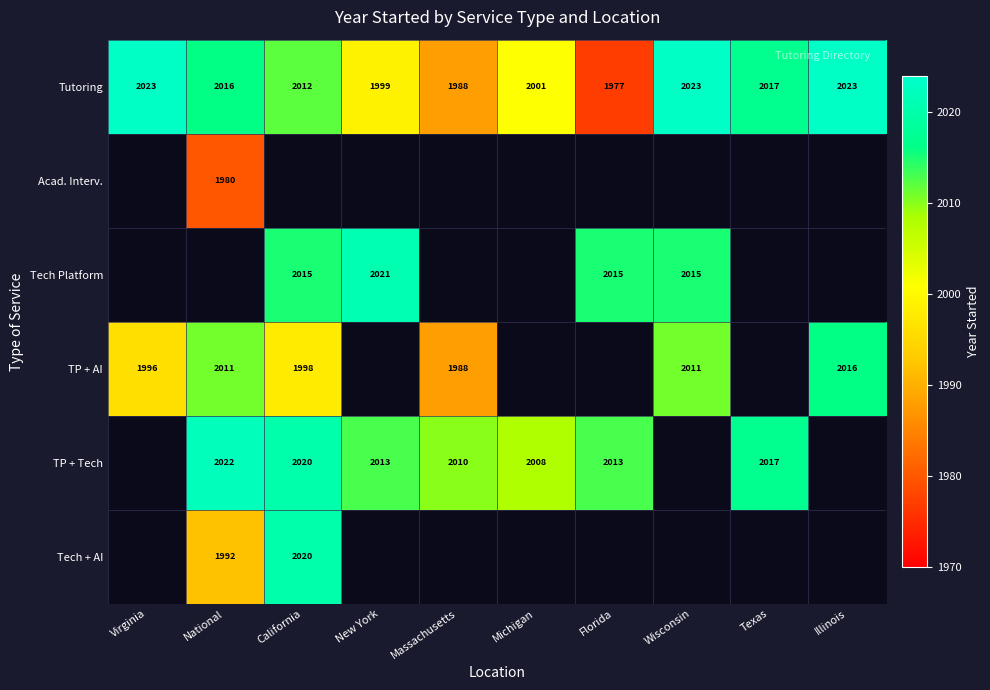

What is the difference between the highest and lowest values at Virginia?

27.0